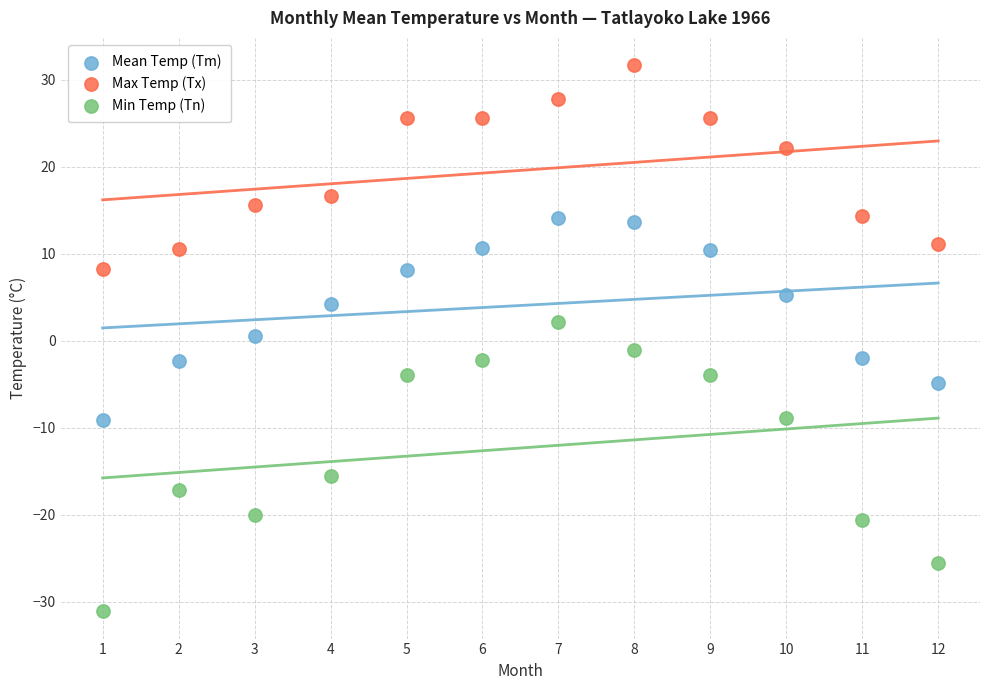

Across all data points, what is the range of X values (max minus min)?

11.0